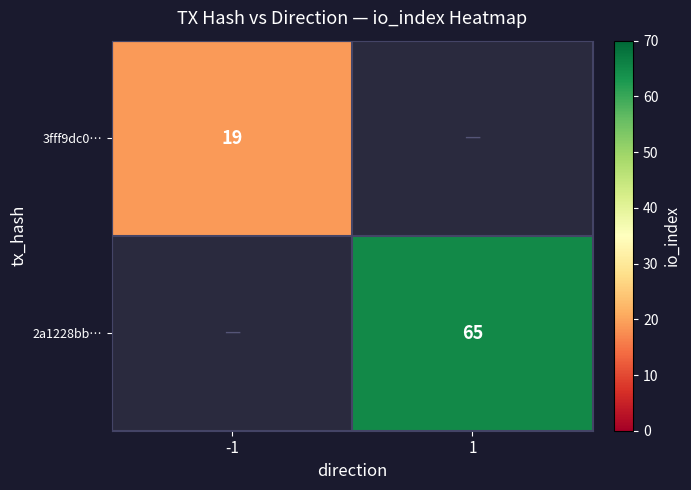

The 3fff9dc0… series shows 19 at -1. True or false?

True